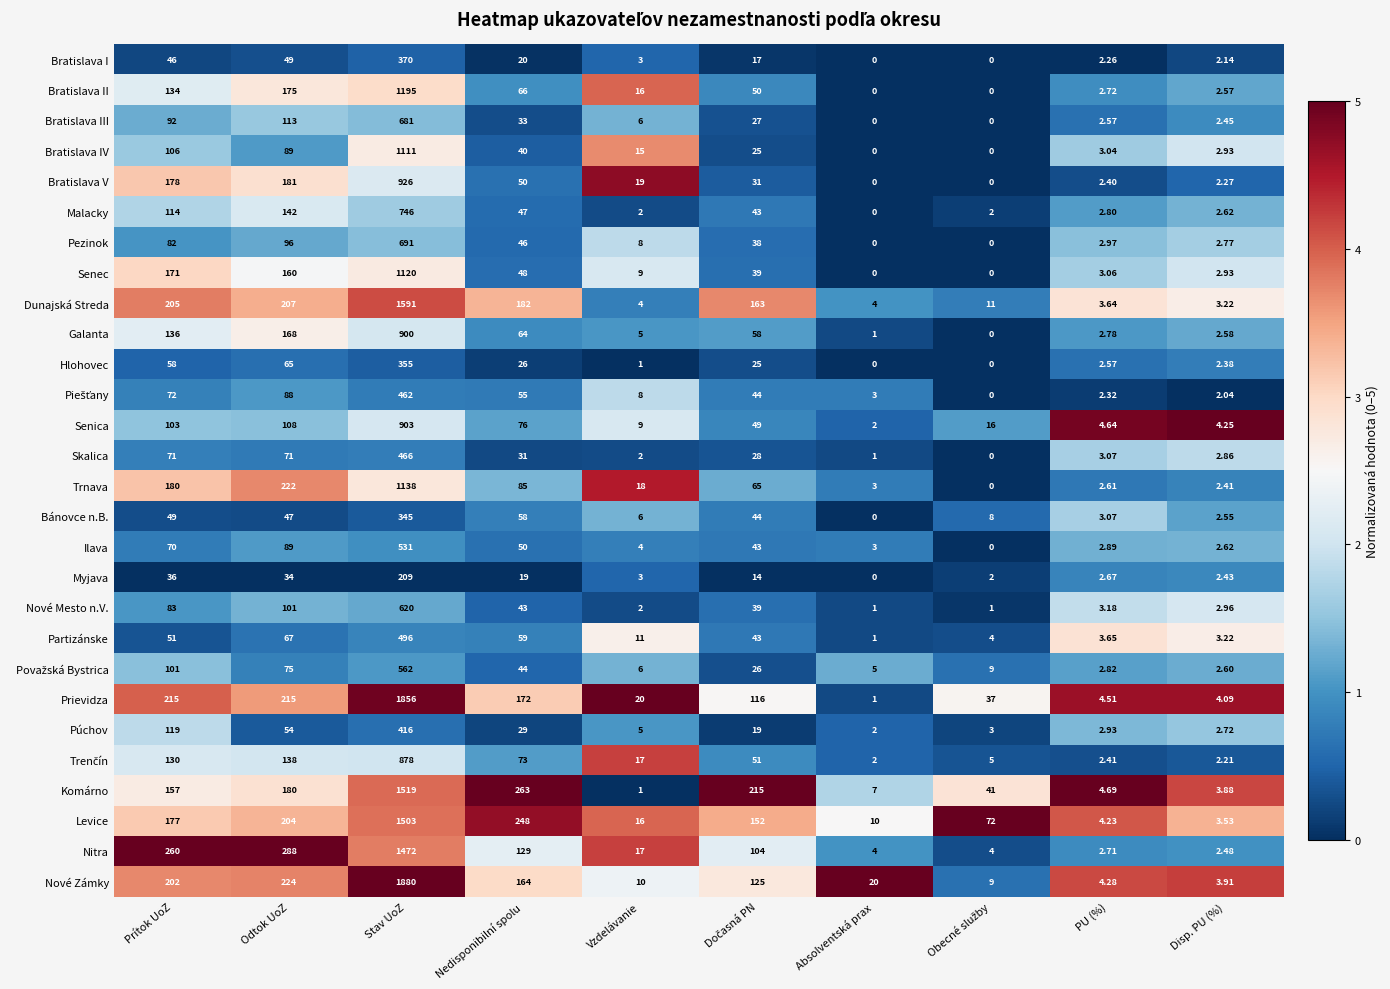

Which label corresponds to the largest value in the chart?

Stav UoZ